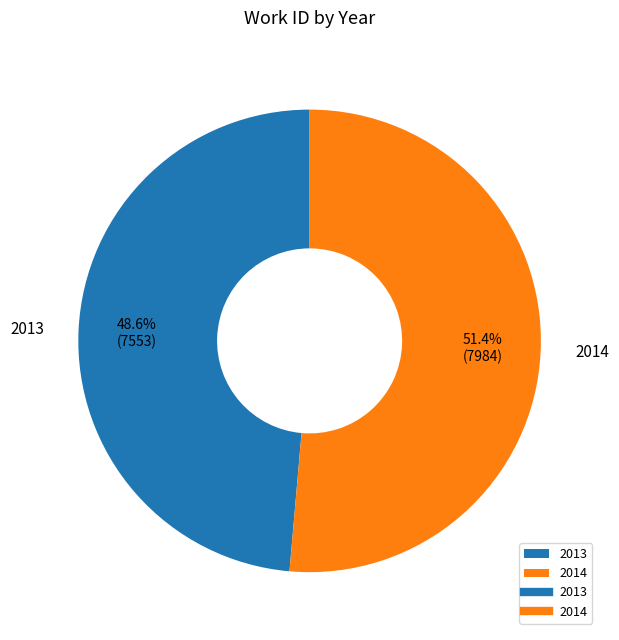

What is the total percentage of 2014 and 2013?

100.0%